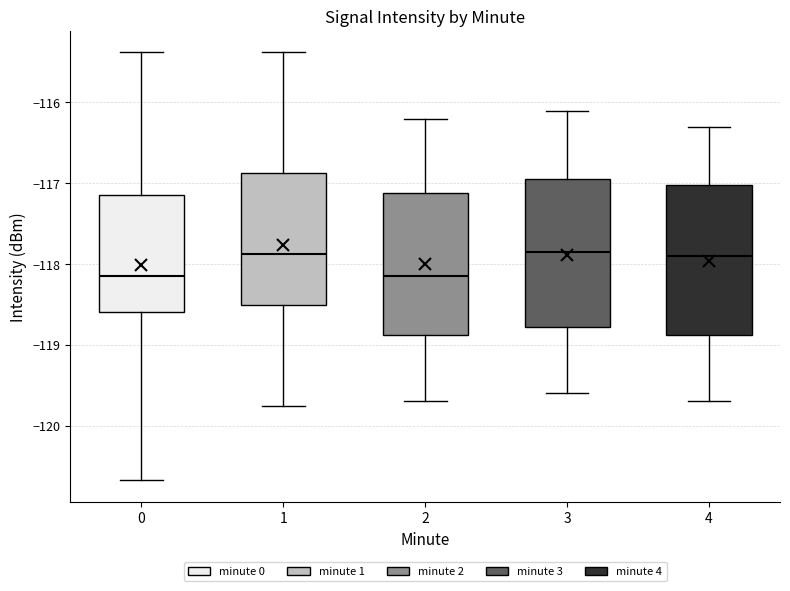

Reading left to right, read every box against the y-axis: the position of its median line, the range the box covers, and the ends of its whiskers. The values are not printed on the chart, so give them approximately, as read against the axis.

0: median -118.1, box -118.6 to -117.1, whiskers -120.7 to -115.4
1: median -117.9, box -118.5 to -116.9, whiskers -119.8 to -115.4
2: median -118.1, box -118.9 to -117.1, whiskers -119.7 to -116.2
3: median -117.8, box -118.8 to -116.9, whiskers -119.6 to -116.1
4: median -117.9, box -118.9 to -117.0, whiskers -119.7 to -116.3